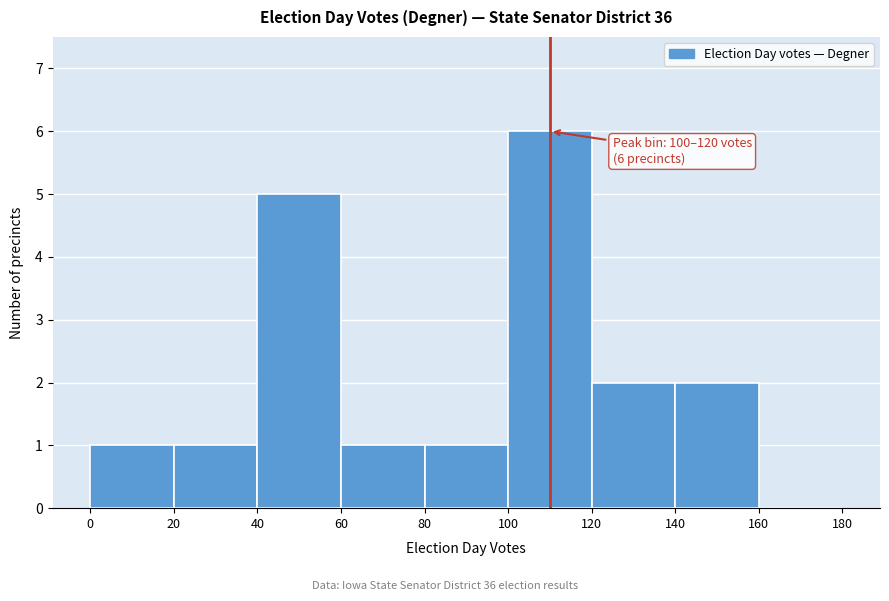

Over which range of the x-axis is the bar tallest?

100 to 120